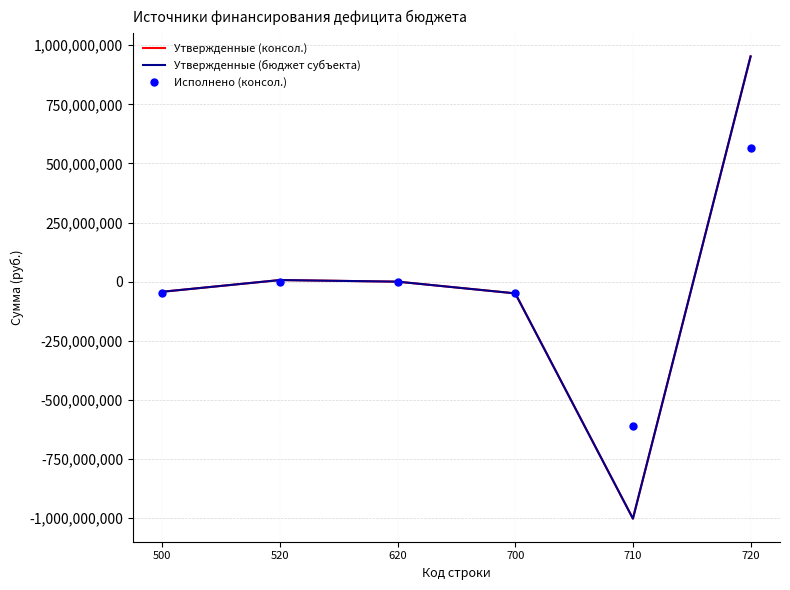

At how many categories does at least one series exceed 510721715?

1